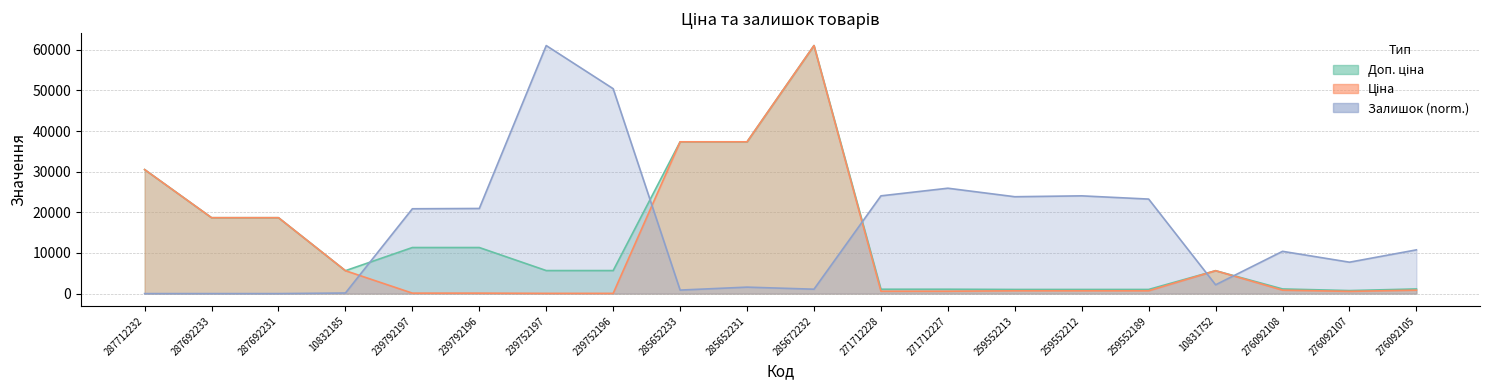

Which series has the largest total across all categories?

Залишок